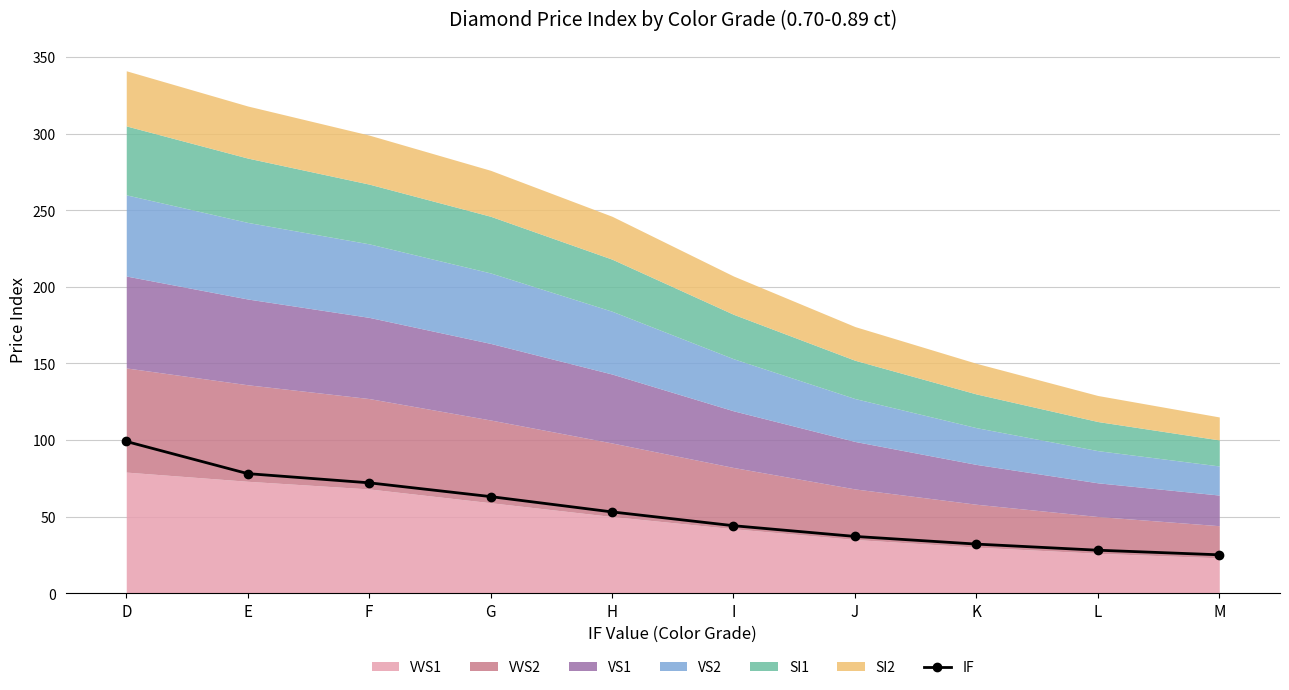

What is the ratio of the value at E to the value at K?

2.4